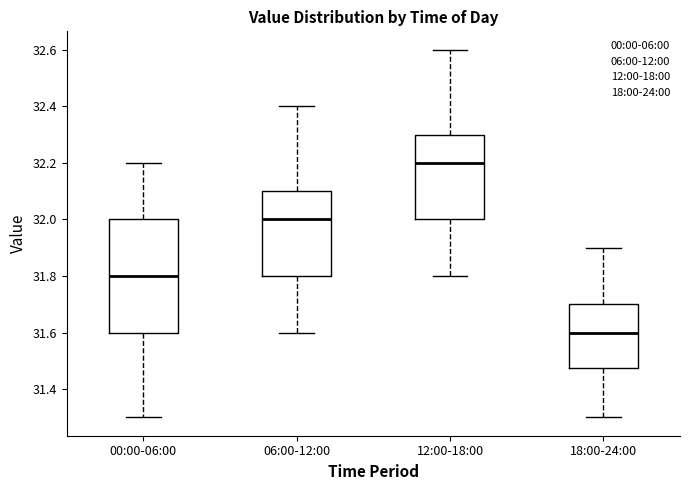

Which box has the highest median line?

12:00-18:00